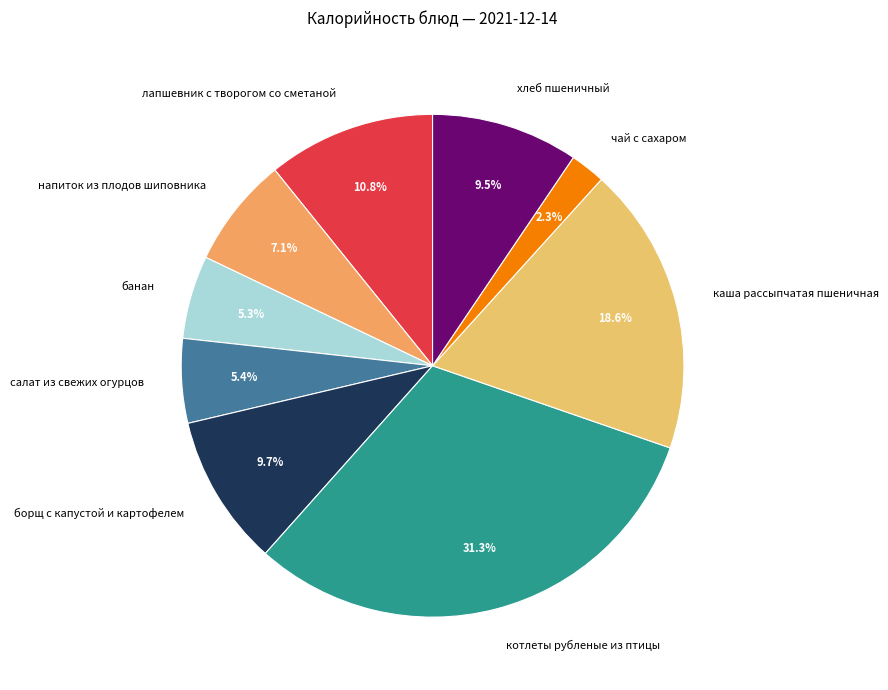

How many slices are in this pie chart?

9